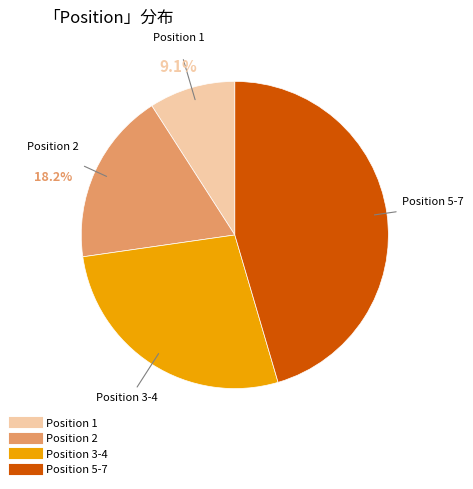

How many segments does this pie chart have?

4